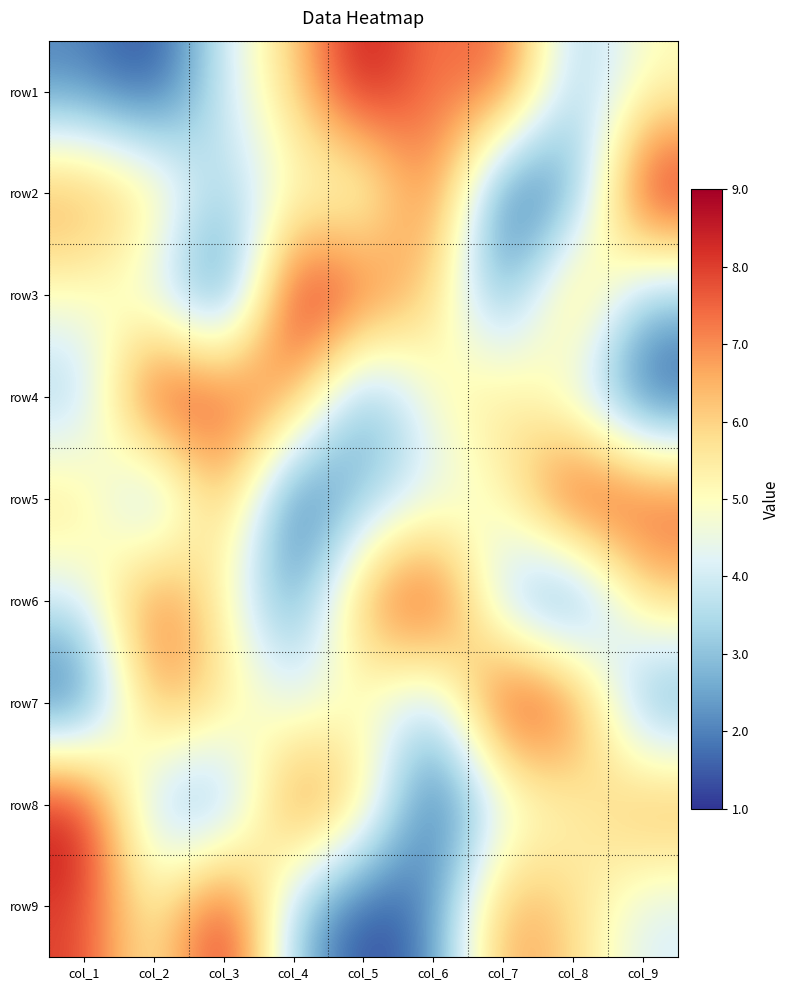

What is the spread (max minus min) of values at col_5?

8